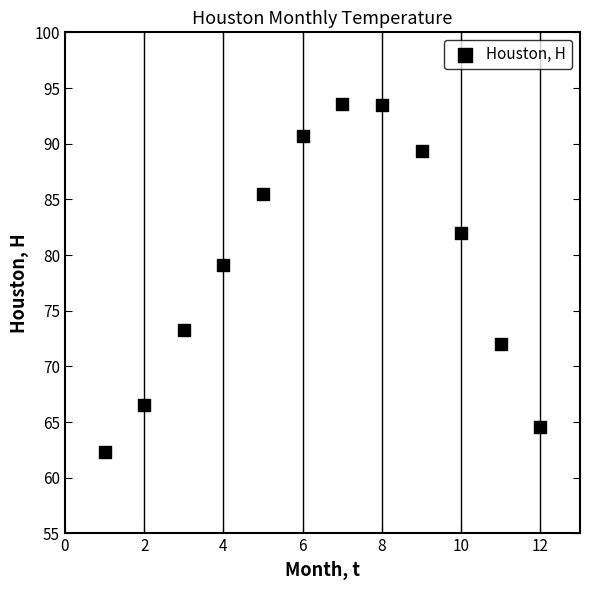

What is the average X value?

6.5